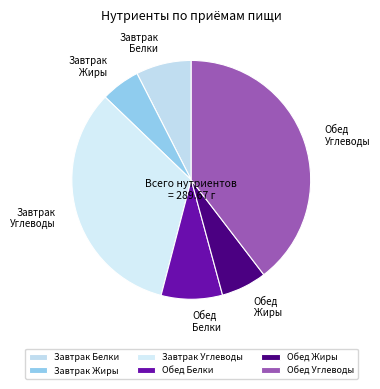

Is it true that Завтрак Жиры is 1% of the pie?

False